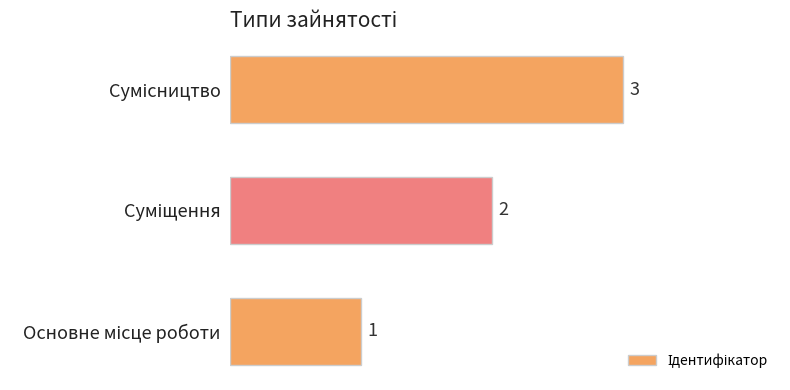

Does the chart contain any negative values?

No